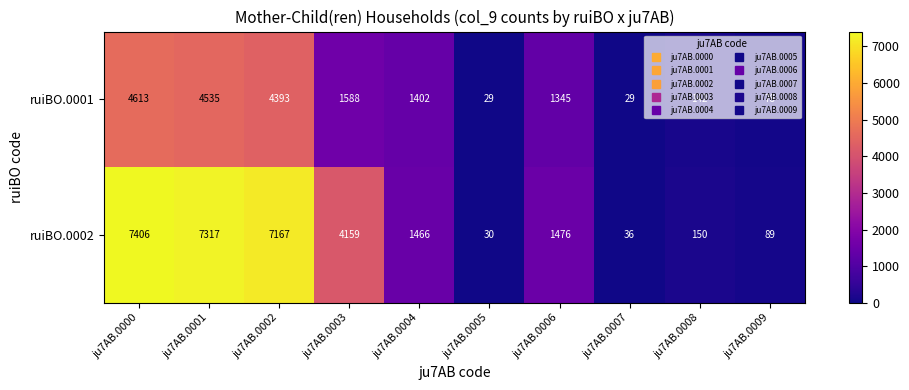

What is the lowest value of the ruiBO.0001 series?

29